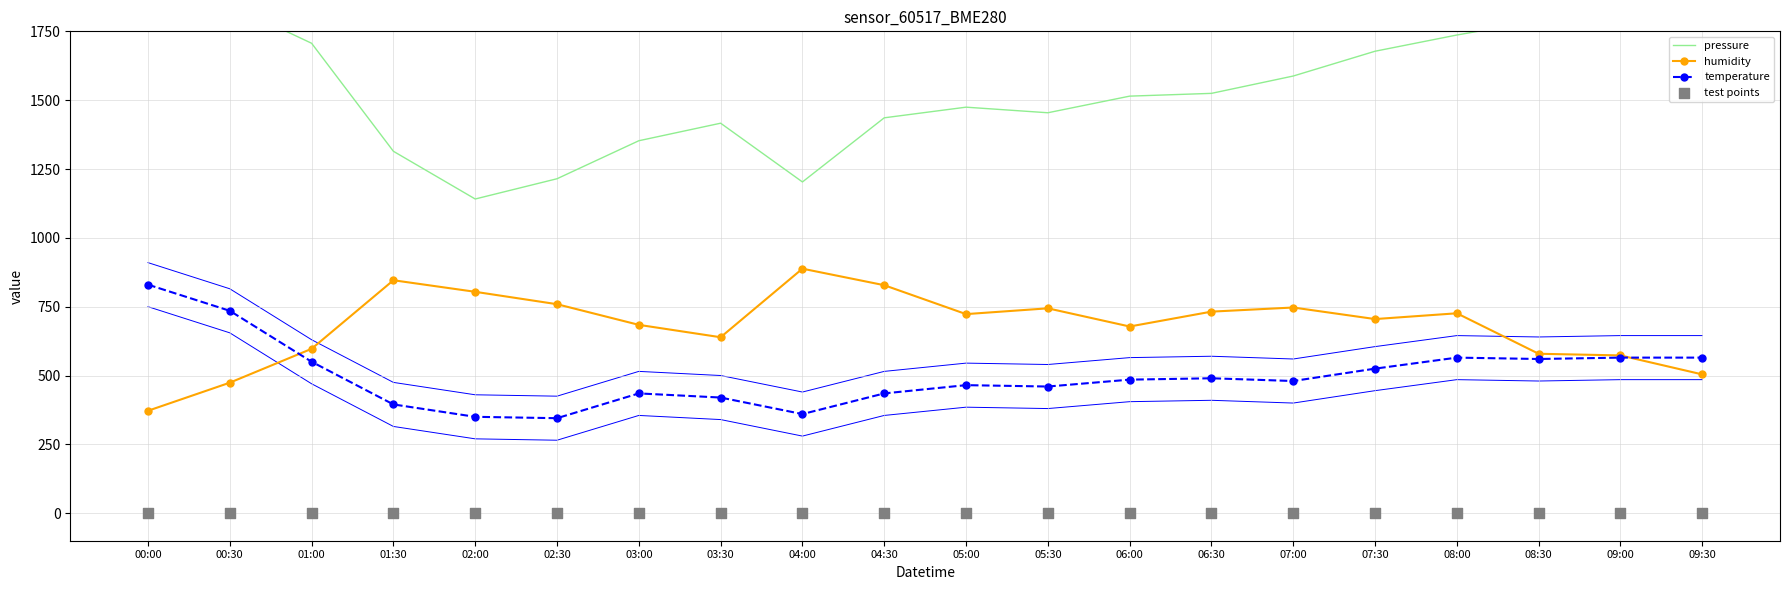

Which series reaches the maximum Y coordinate?

pressure